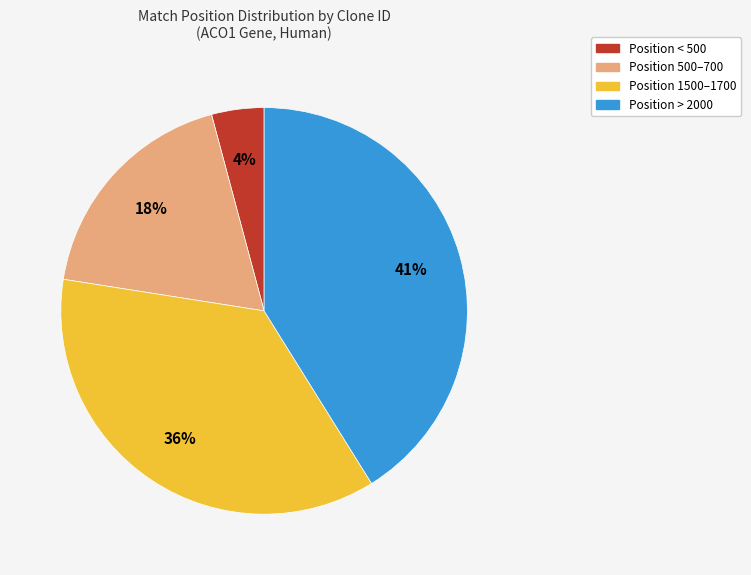

To the nearest percent, what is the average slice percentage?

25%